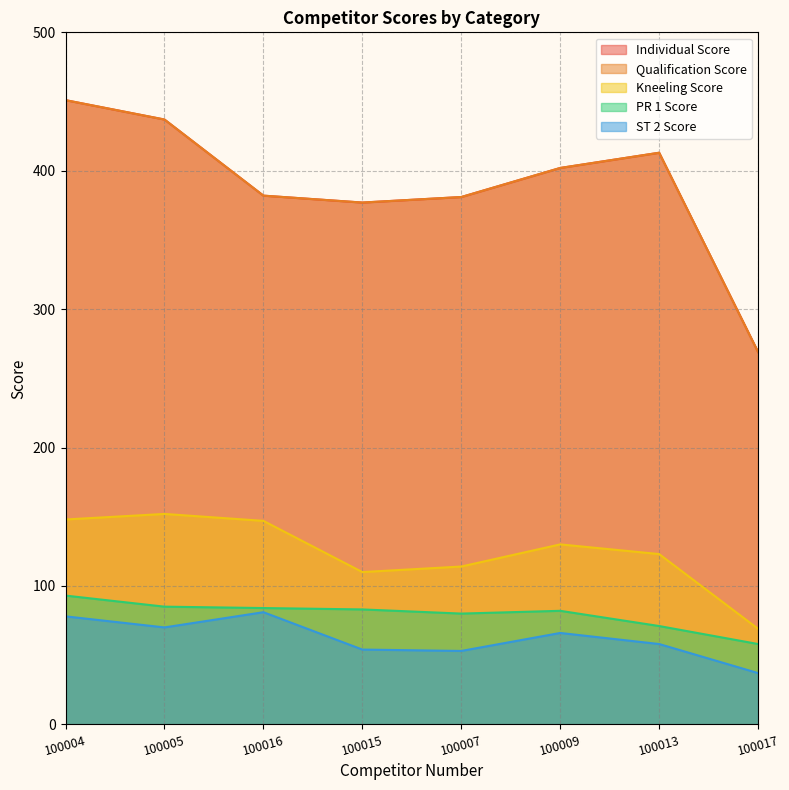

The value of Kneeling Score at 100007 is 114. True or false?

True